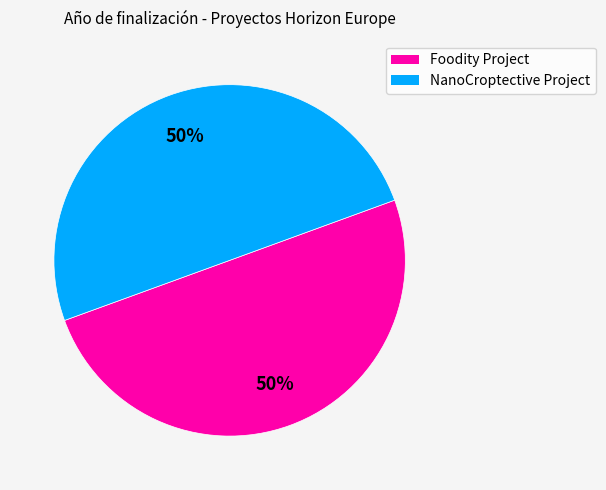

How many slices are in this pie chart?

2